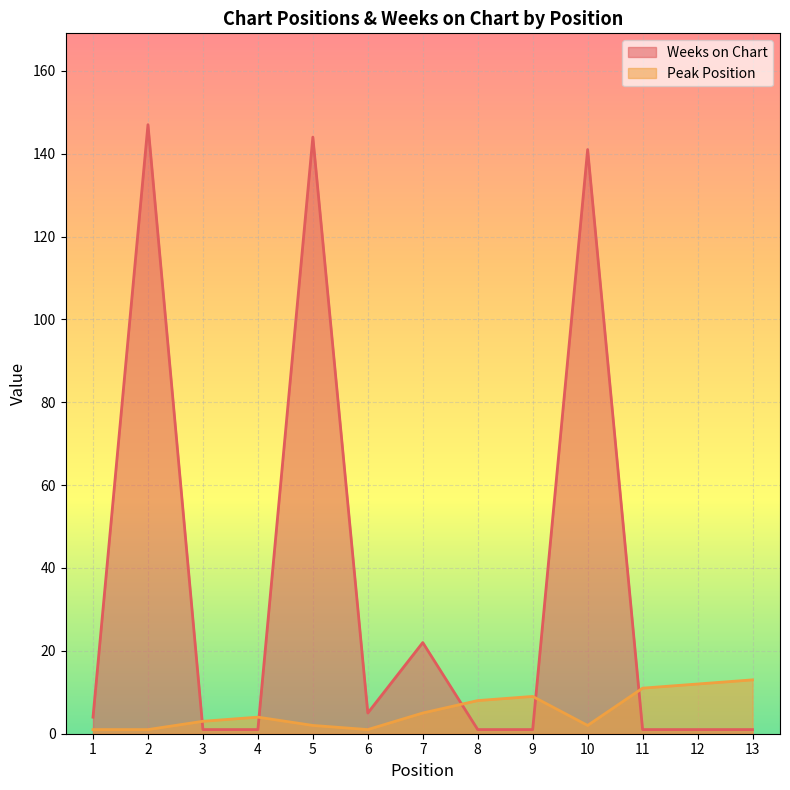

Count the number of data series in this chart.

2